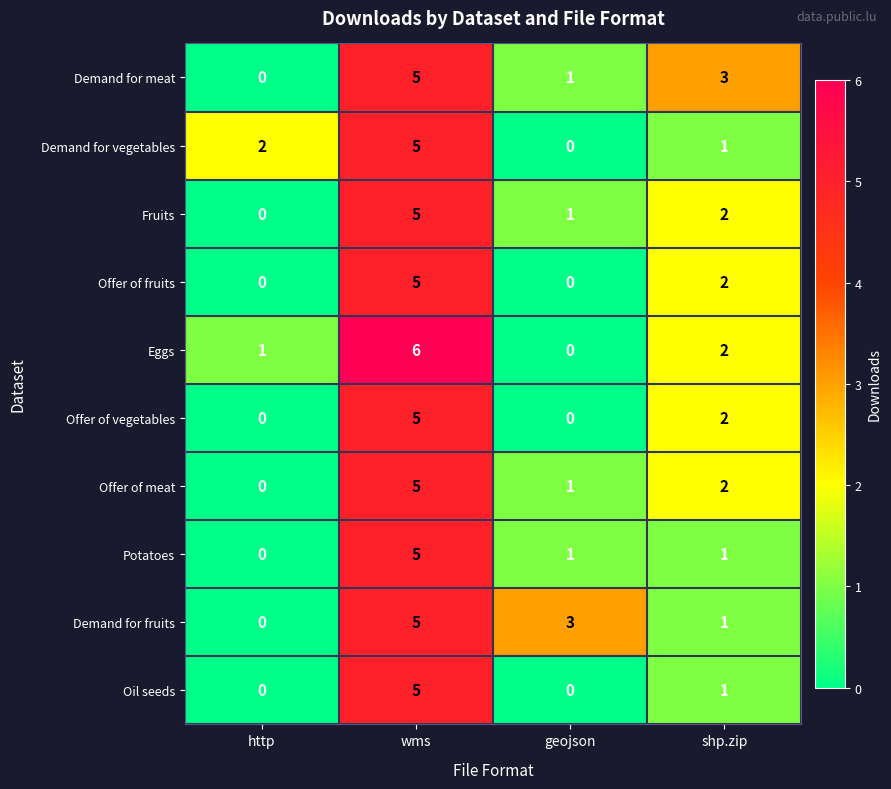

True or false: Potatoes has a value of 1 at shp.zip.

True